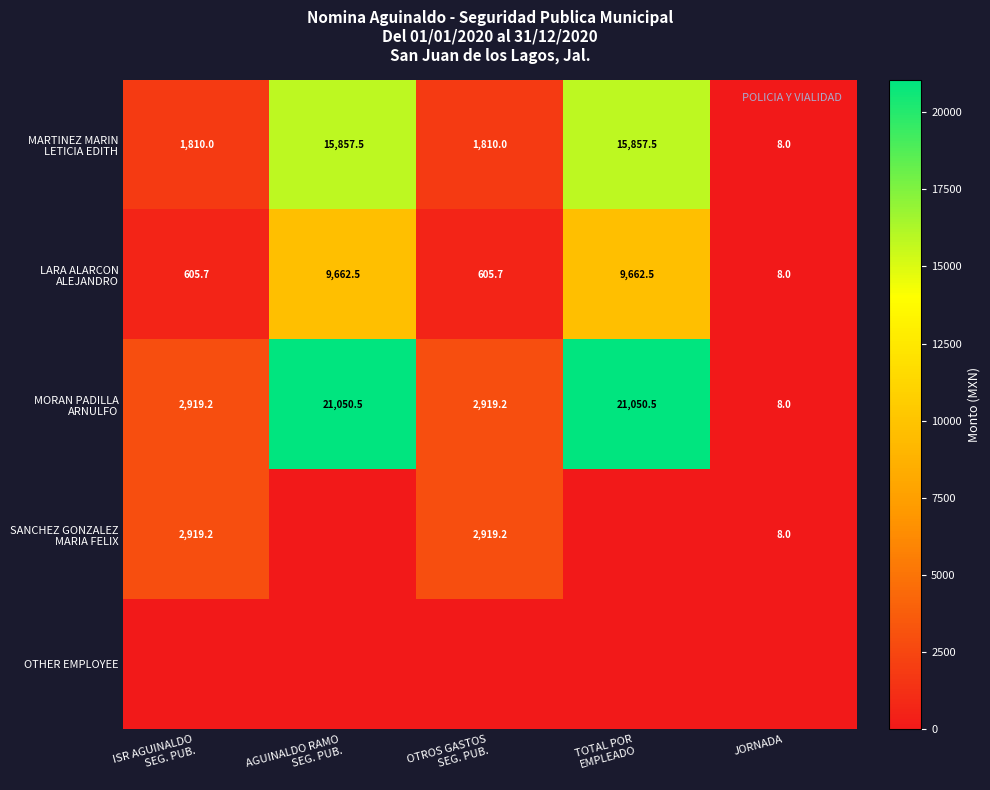

Which has a higher value, JORNADA or AGUINALDO RAMO
SEG. PUB.?

AGUINALDO RAMO
SEG. PUB.